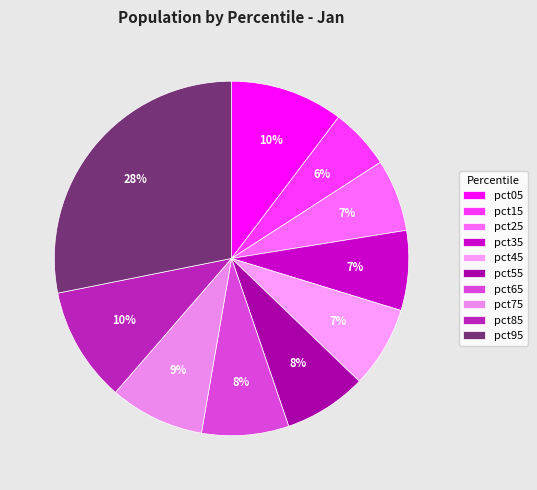

Which slice is the smallest?

pct15